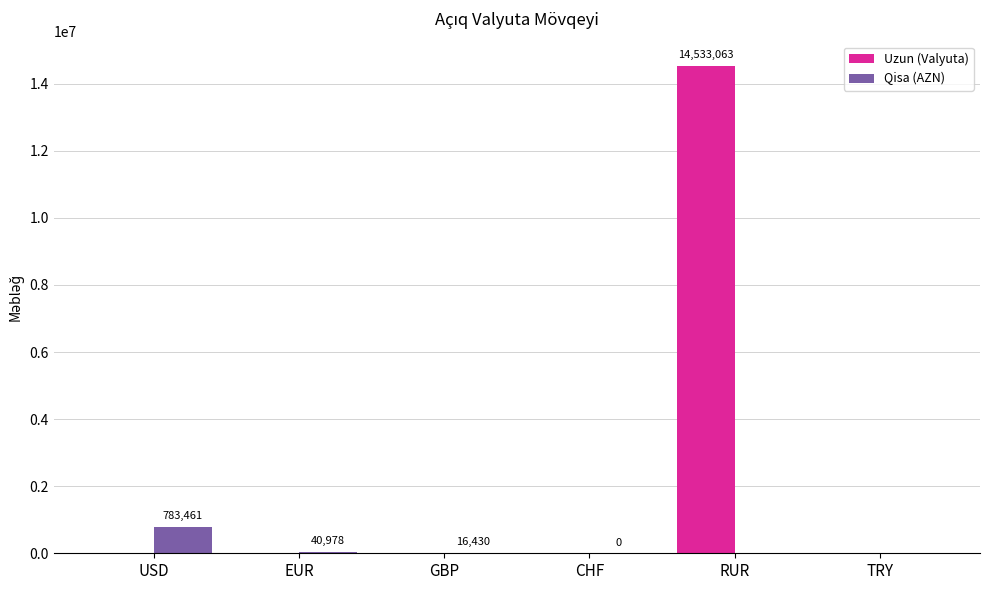

What is the sum of the Qisa (AZN) values at USD and TRY?

783460.8